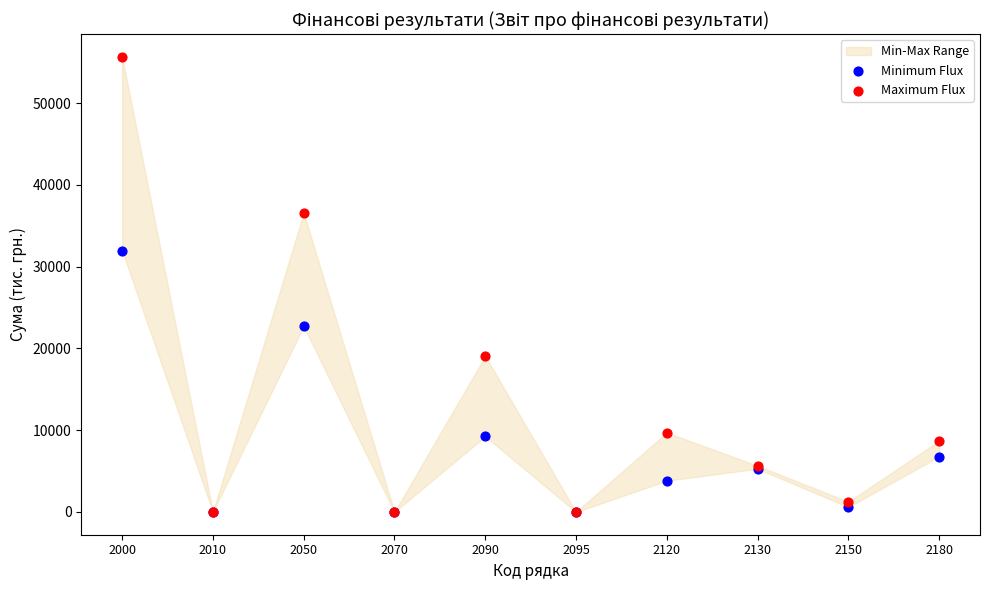

In the Maximum Flux series, what Y value is closest to 27821?

19066